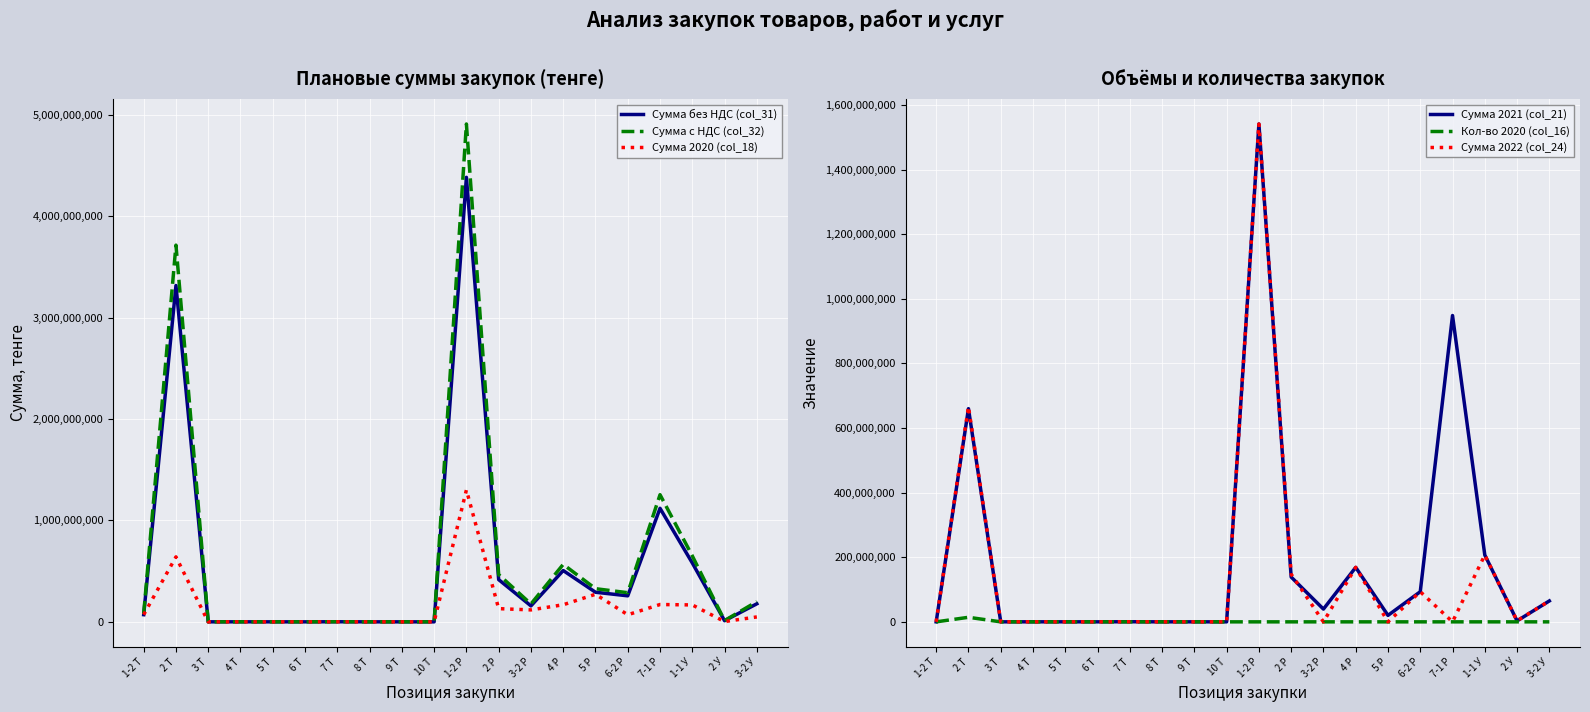

True or false: Сумма 2020 (col_18) and Сумма без НДС (col_31) intersect in this chart.

False